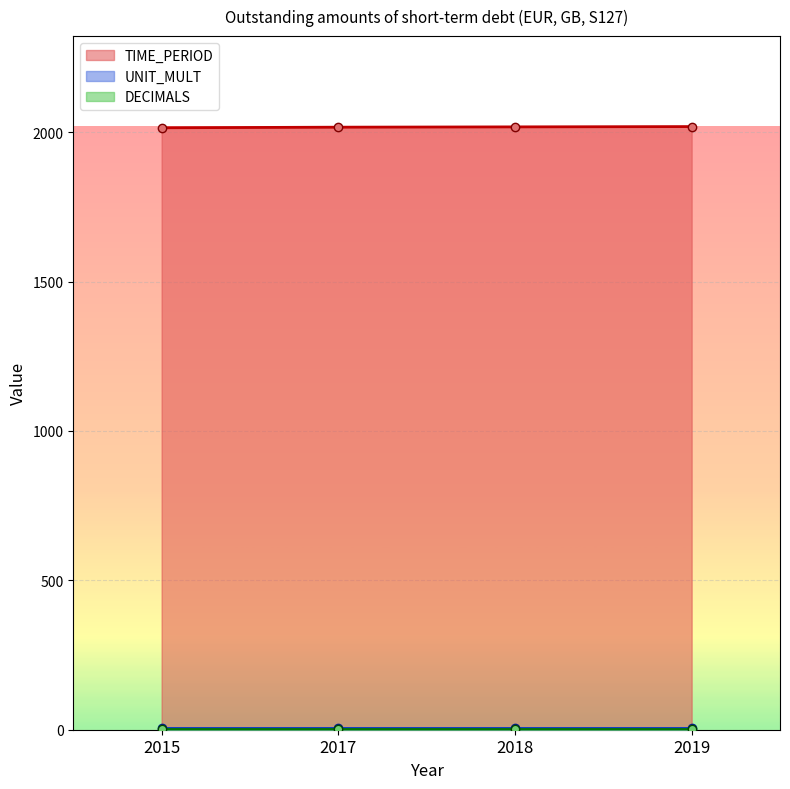

Is it true that UNIT_MULT equals 6 at 2017?

True